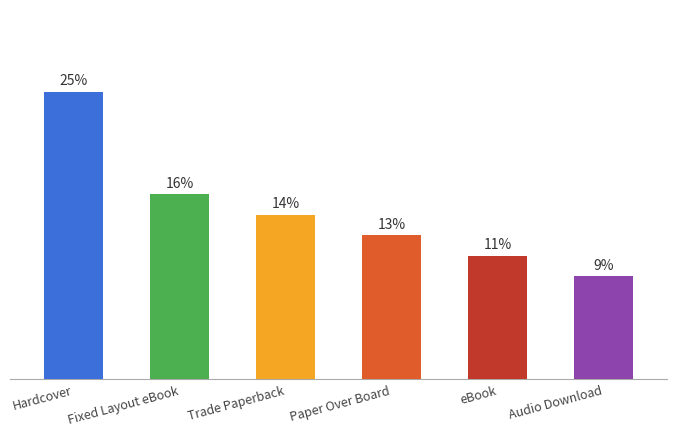

What position from the right is Paper Over Board?

3